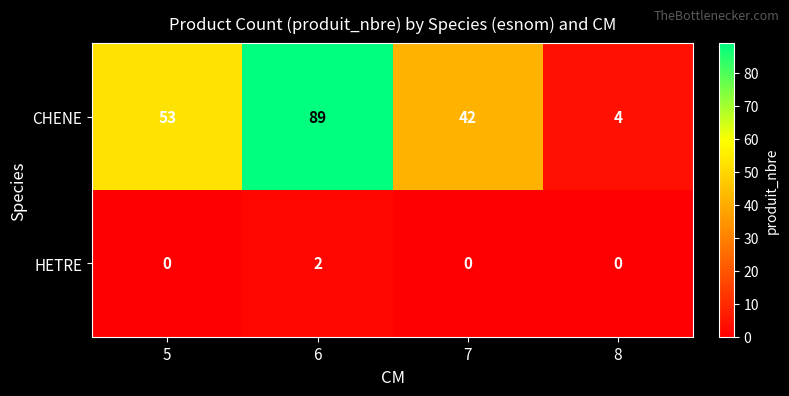

Between 5 and 8, which series saw the biggest shift?

CHENE